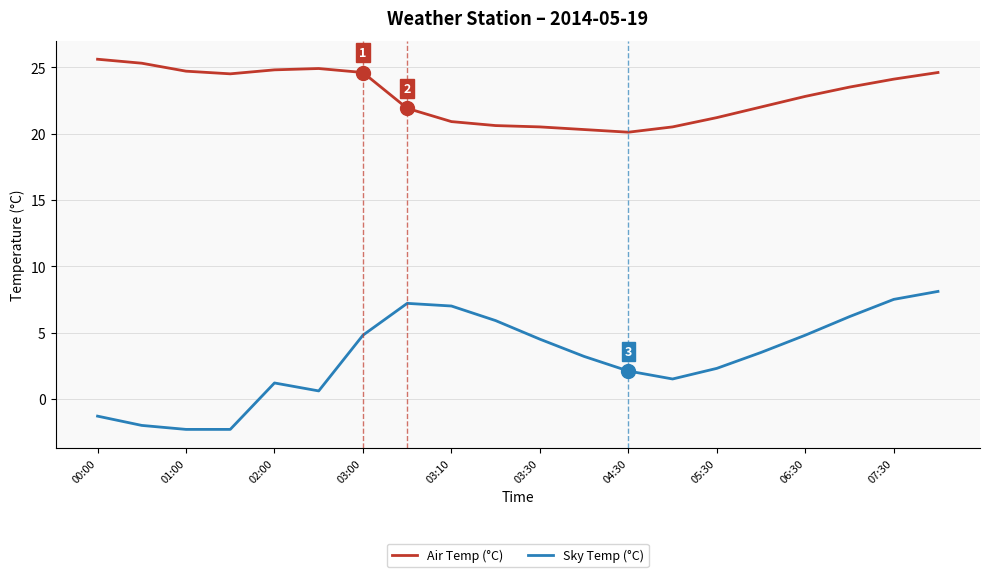

True or false: Air Temp (°C) and Sky Temp (°C) cross at least once.

False